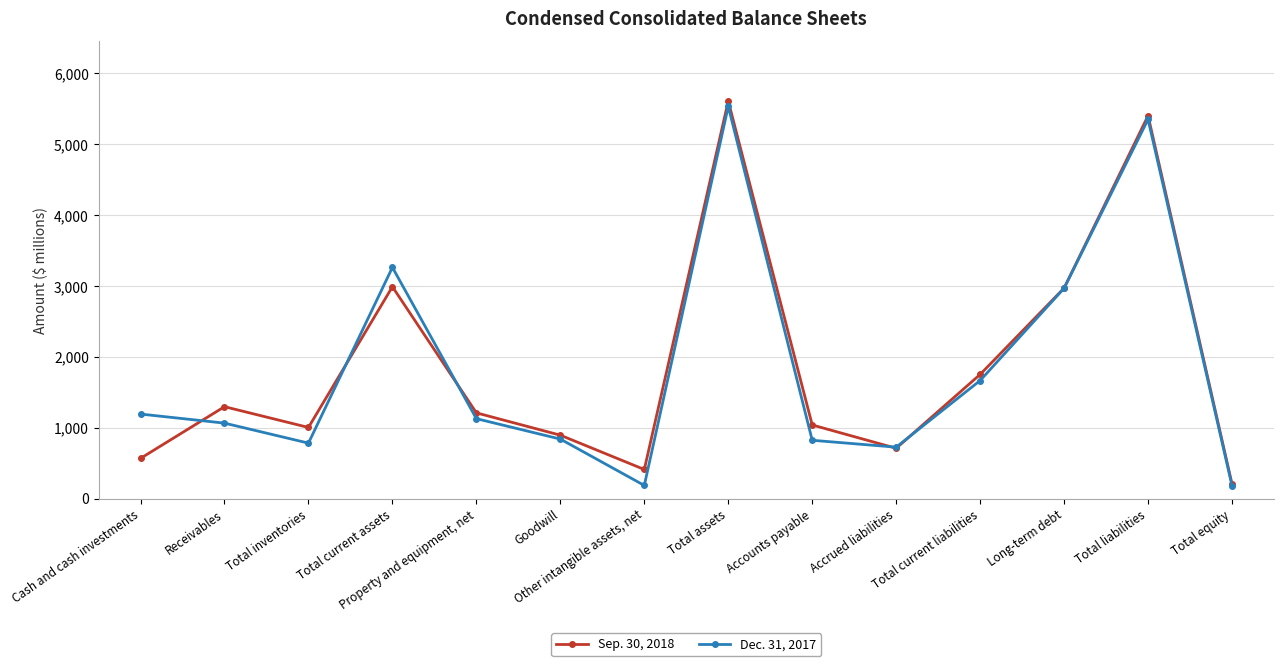

What is the label of the 1st point from the left?

Cash and cash investments